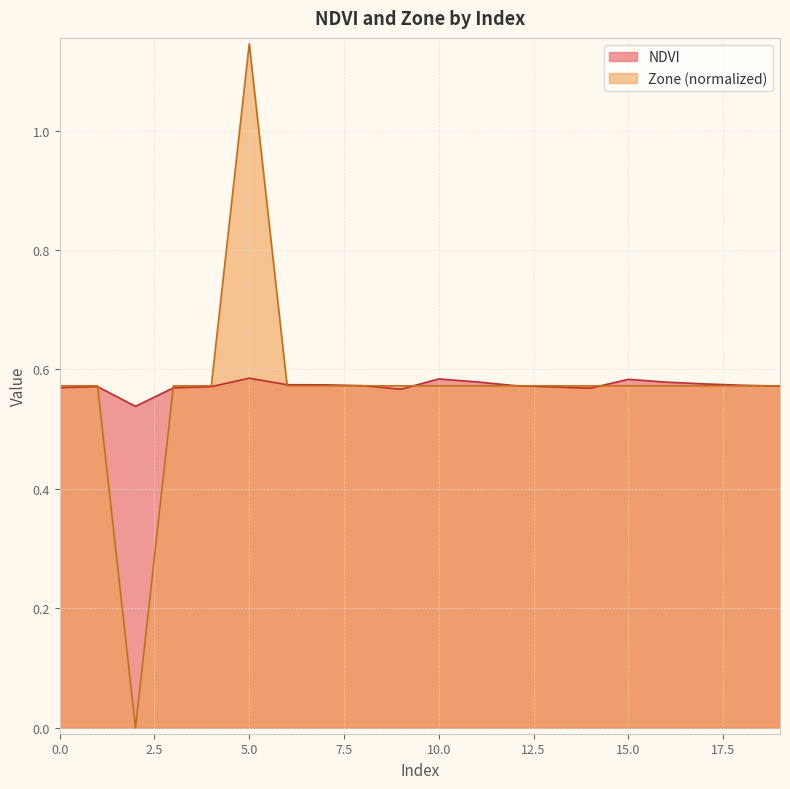

How many intersections are there between NDVI and Zone?

8